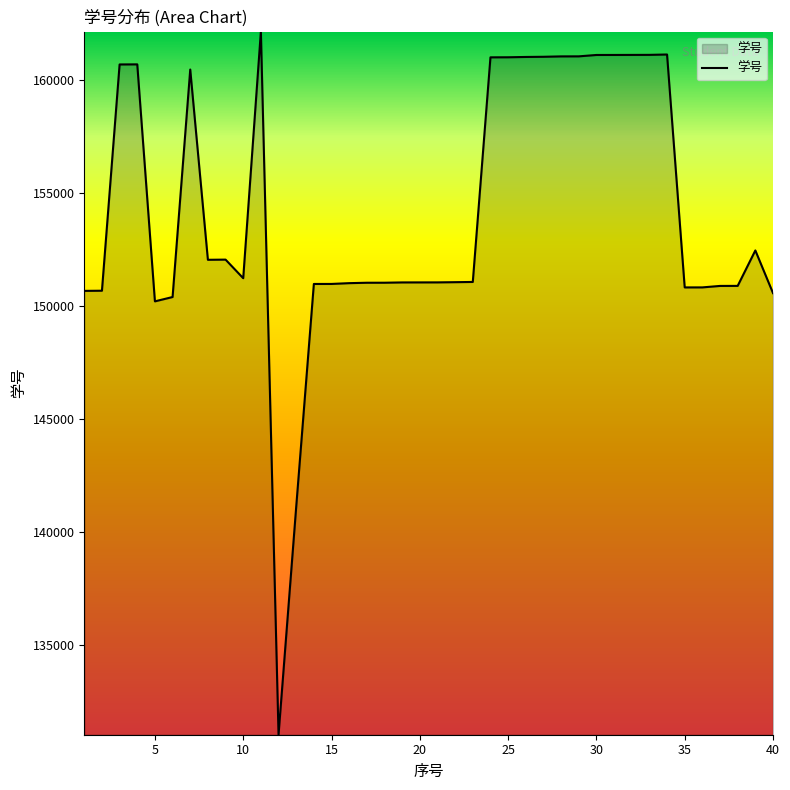

What is the greatest value displayed?

162147